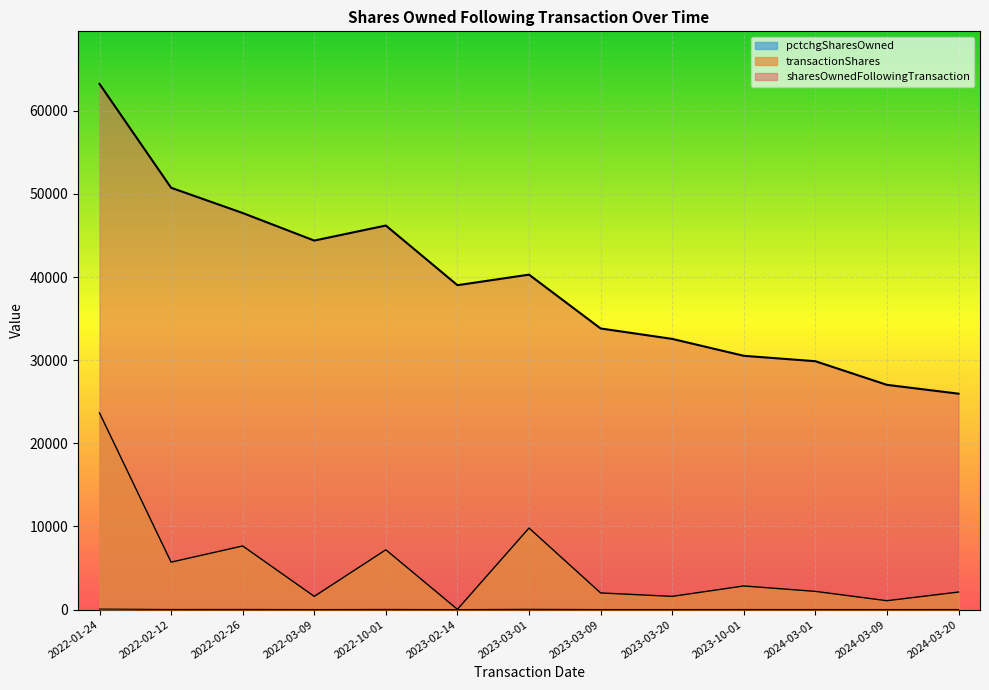

True or false: sharesOwnedFollowingTransaction and transactionShares intersect in this chart.

False